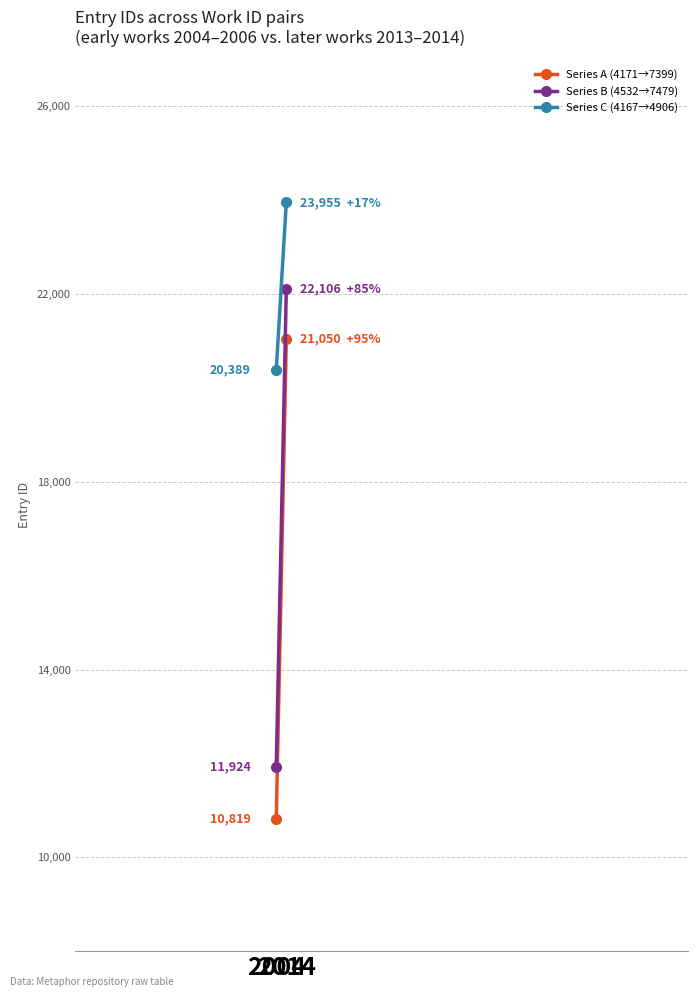

The value of Series C (4167→4906) at 2014 is 39314. True or false?

False